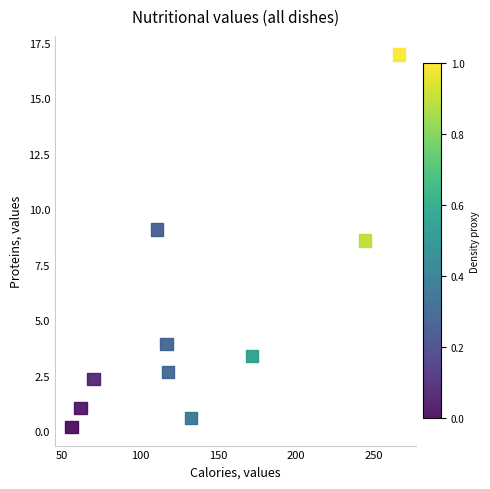

What is the range of Y values (max minus min)?

16.8